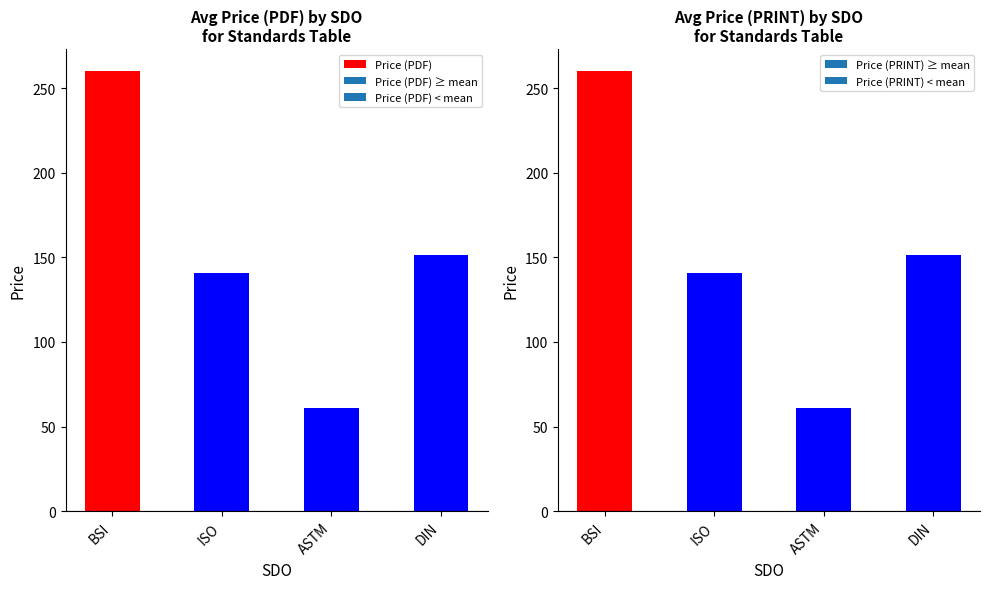

Between BSI and BSI, which series saw the biggest shift?

Price (PDF)